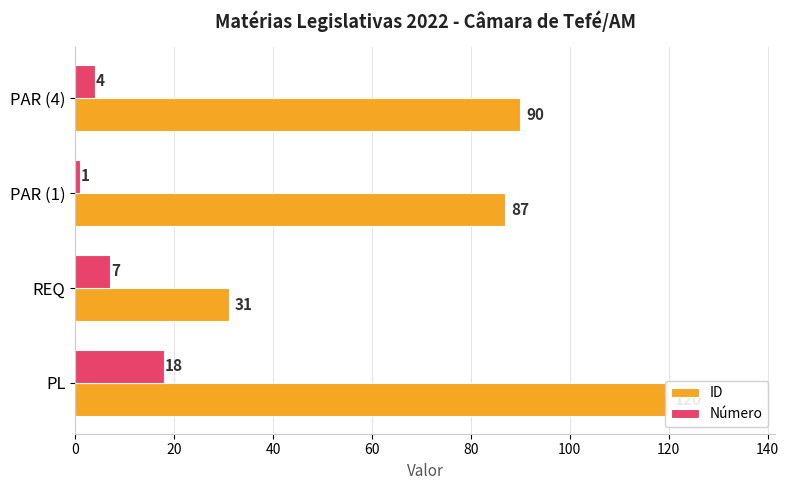

What is the sum of all Número values?

30